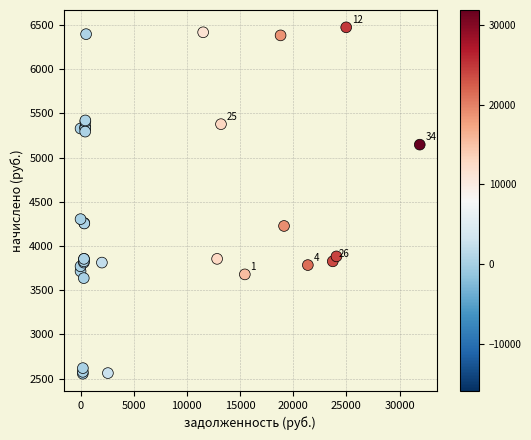

What Y value in the scatter plot is closest to 4513?

4303.3